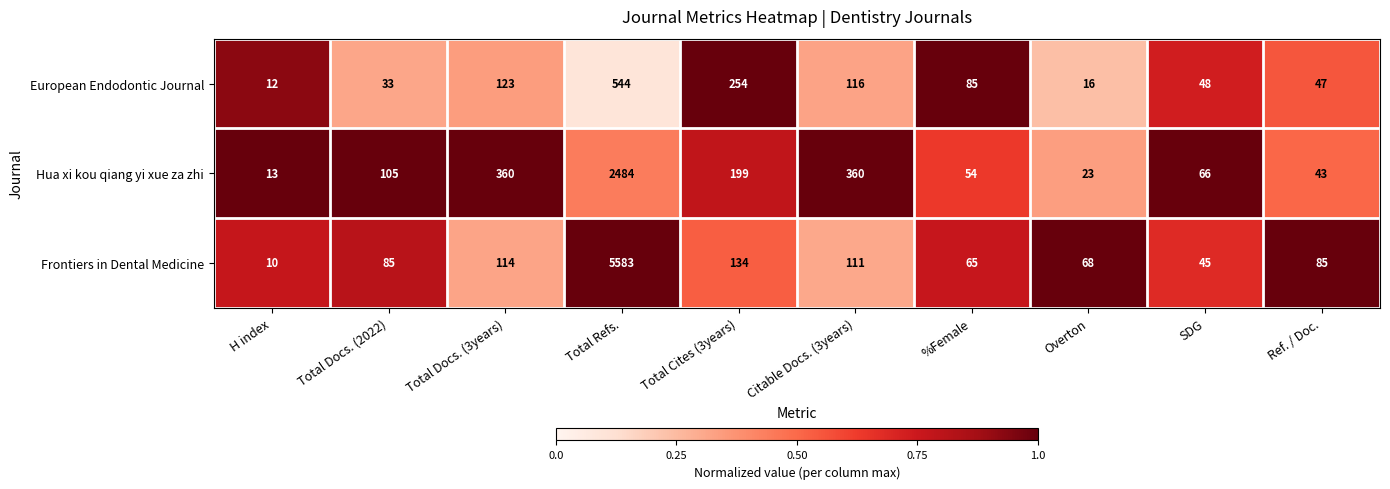

At which label does European Endodontic Journal first exceed 85?

Total Docs. (3years)